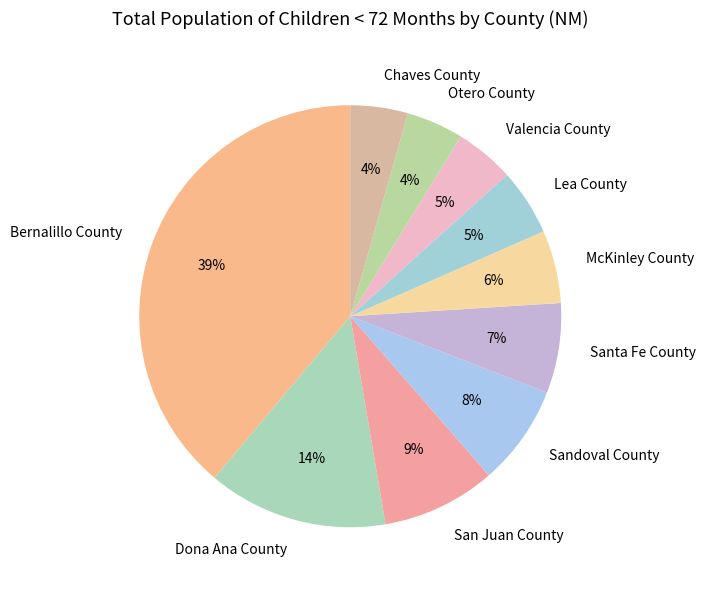

How many segments does this pie chart have?

10